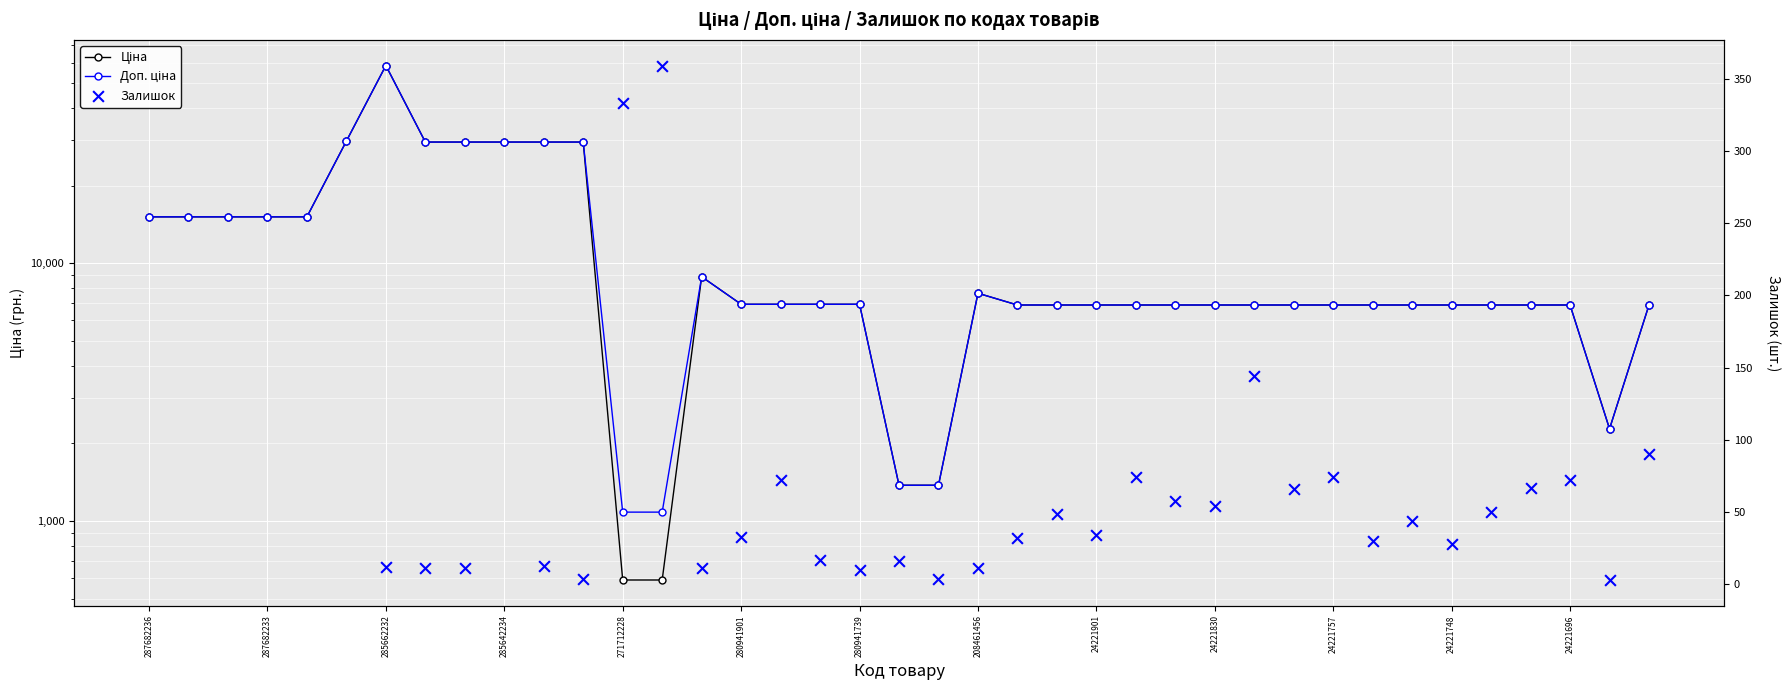

Which series has the largest total across all categories?

Доп. ціна